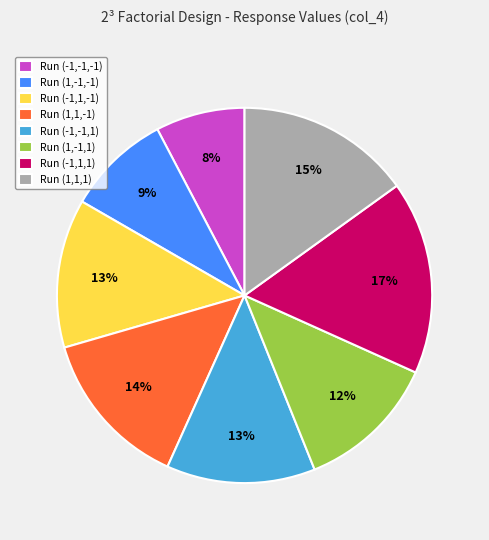

Between Run (-1,1,-1) and Run (1,-1,1), which is larger?

Run (-1,1,-1)